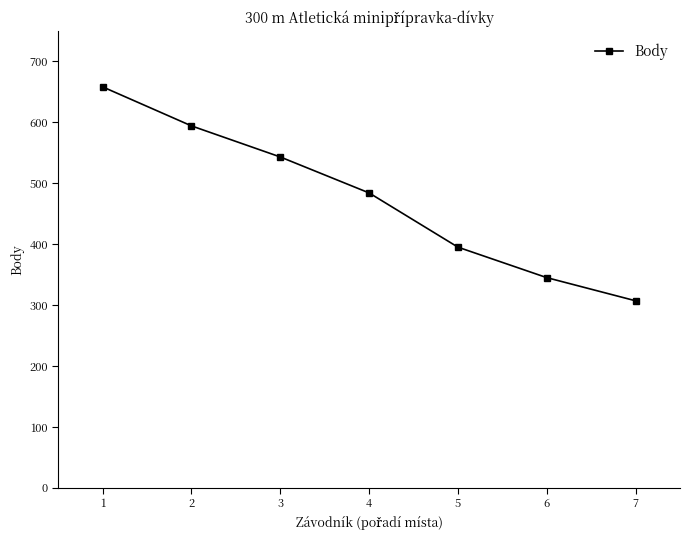

Read the value at 5.

395